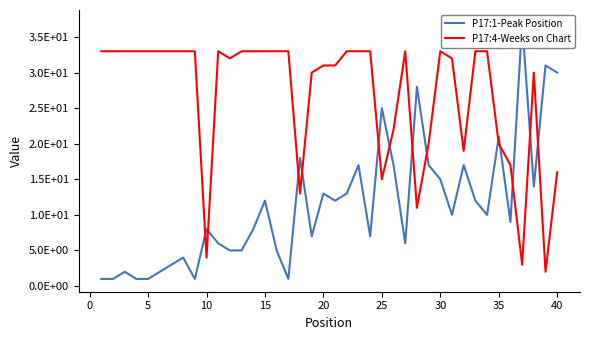

Between 29 and −5, which is larger?

29